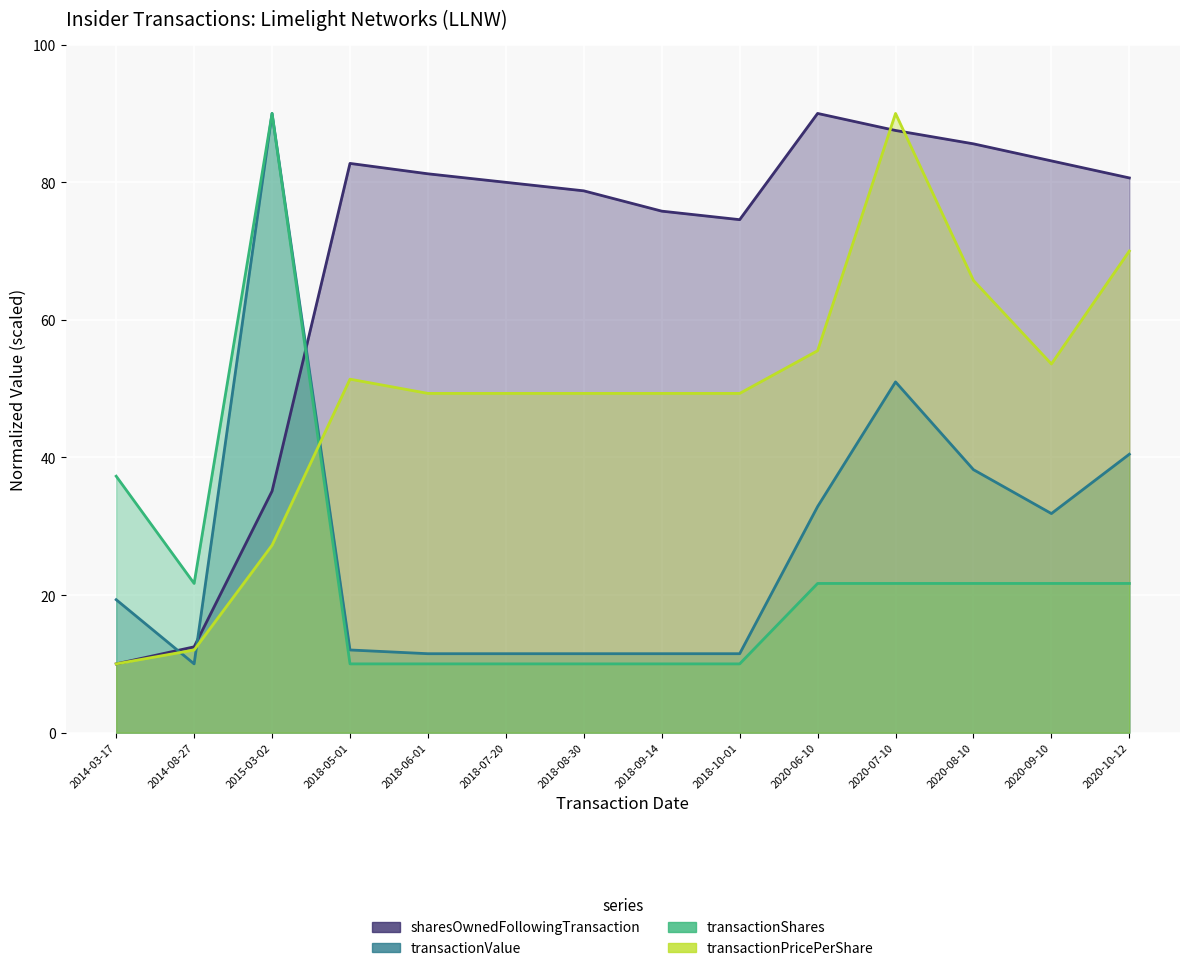

Reading left to right, extract all data points from this chart.

sharesOwnedFollowingTransaction: 10.0	12.5	35.1	82.7	81.2	80.0	78.7	75.8	74.6	90.0	87.5	85.6	83.1	80.6
transactionValue: 19.3	10.0	90.0	12.0	11.5	11.5	11.5	11.5	11.5	32.9	51.0	38.2	31.8	40.5
transactionShares: 37.3	21.7	90.0	10.0	10.0	10.0	10.0	10.0	10.0	21.7	21.7	21.7	21.7	21.7
transactionPricePerShare: 10.0	12.0	27.2	51.4	49.3	49.3	49.3	49.3	49.3	55.5	90.0	65.7	53.6	70.0